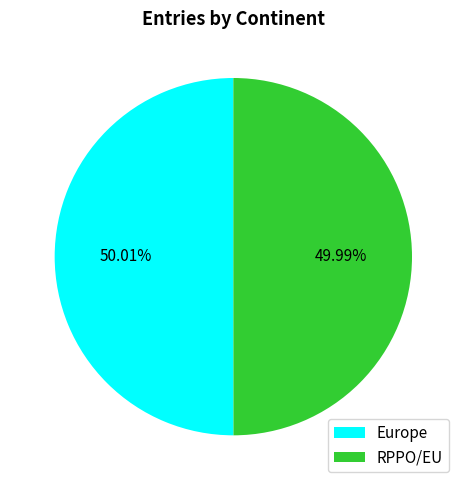

Count the number of slices in the pie.

2